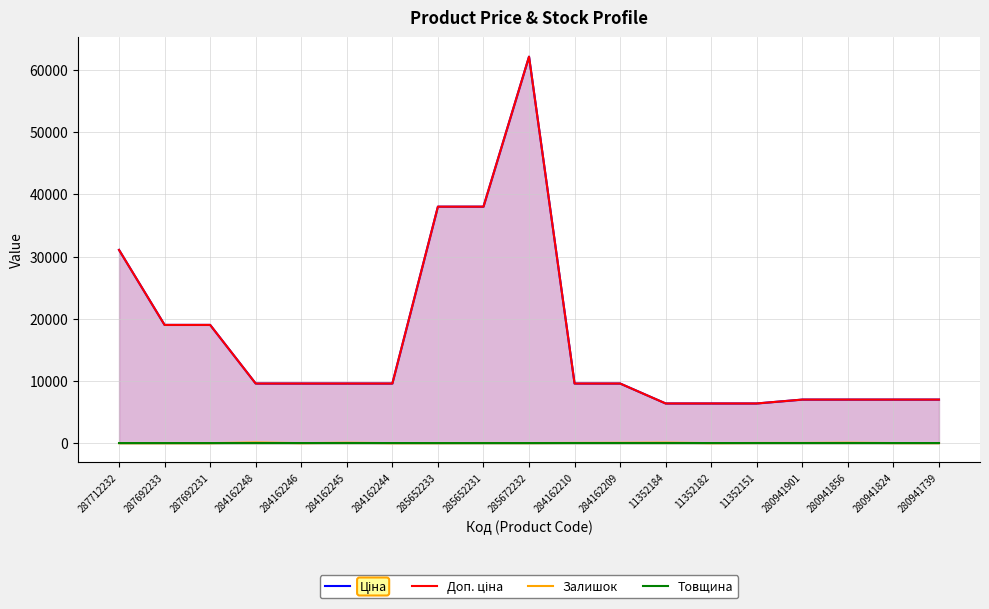

What is the total value across all series at 280941856?

14092.2